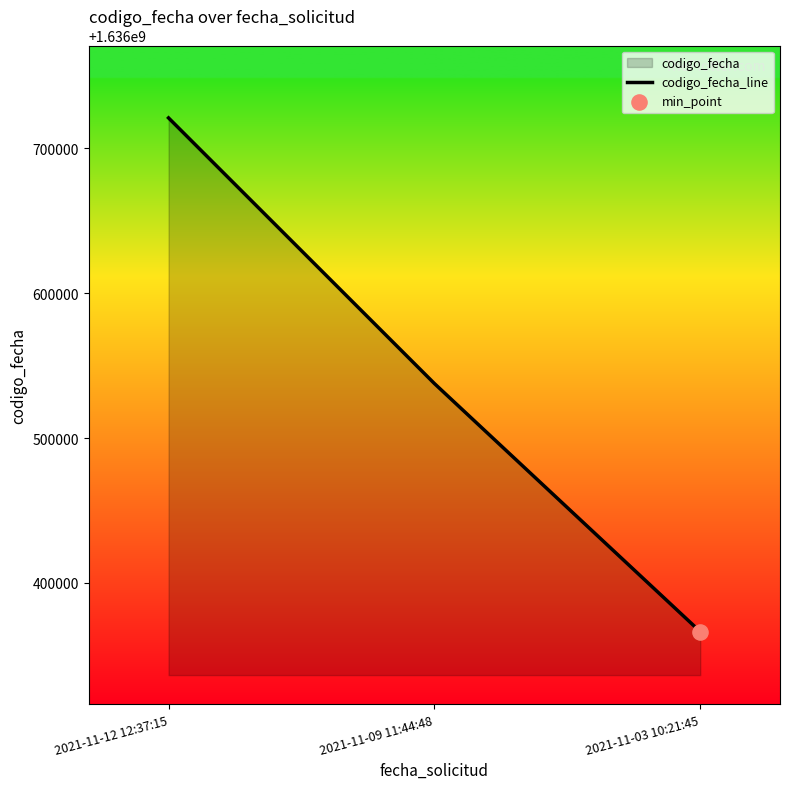

What is the change in value from 2021-11-12 12:37:15 to 2021-11-09 11:44:48?

-183401